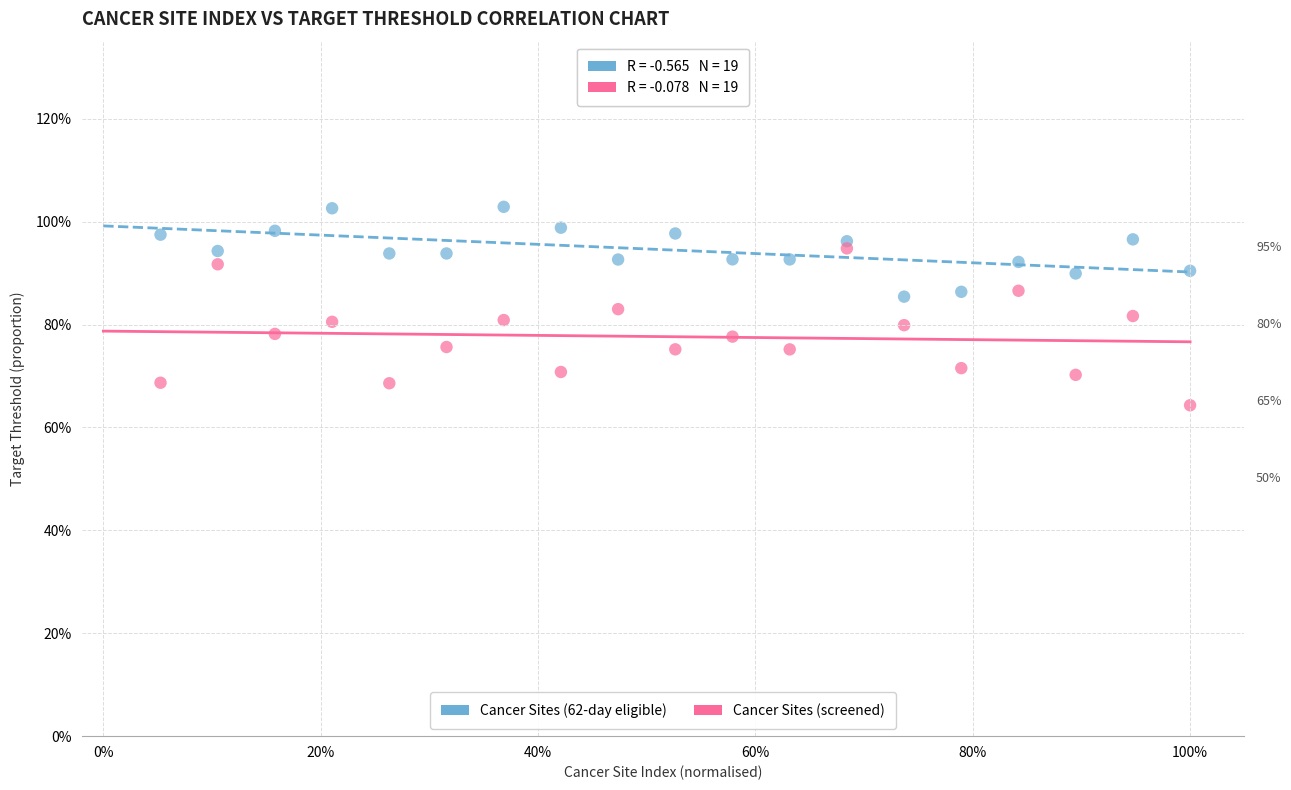

What are all the series names shown in the legend?

Cancer Sites (62-day eligible), Cancer Sites (screened)